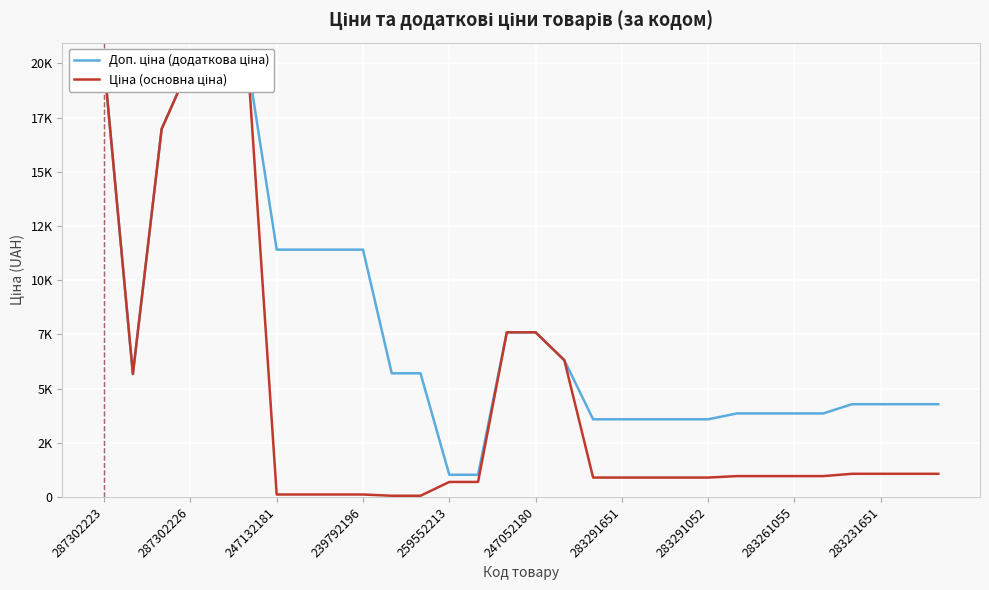

List the series in order of their peak value, highest first.

Доп. ціна (додаткова ціна), Ціна (основна ціна)